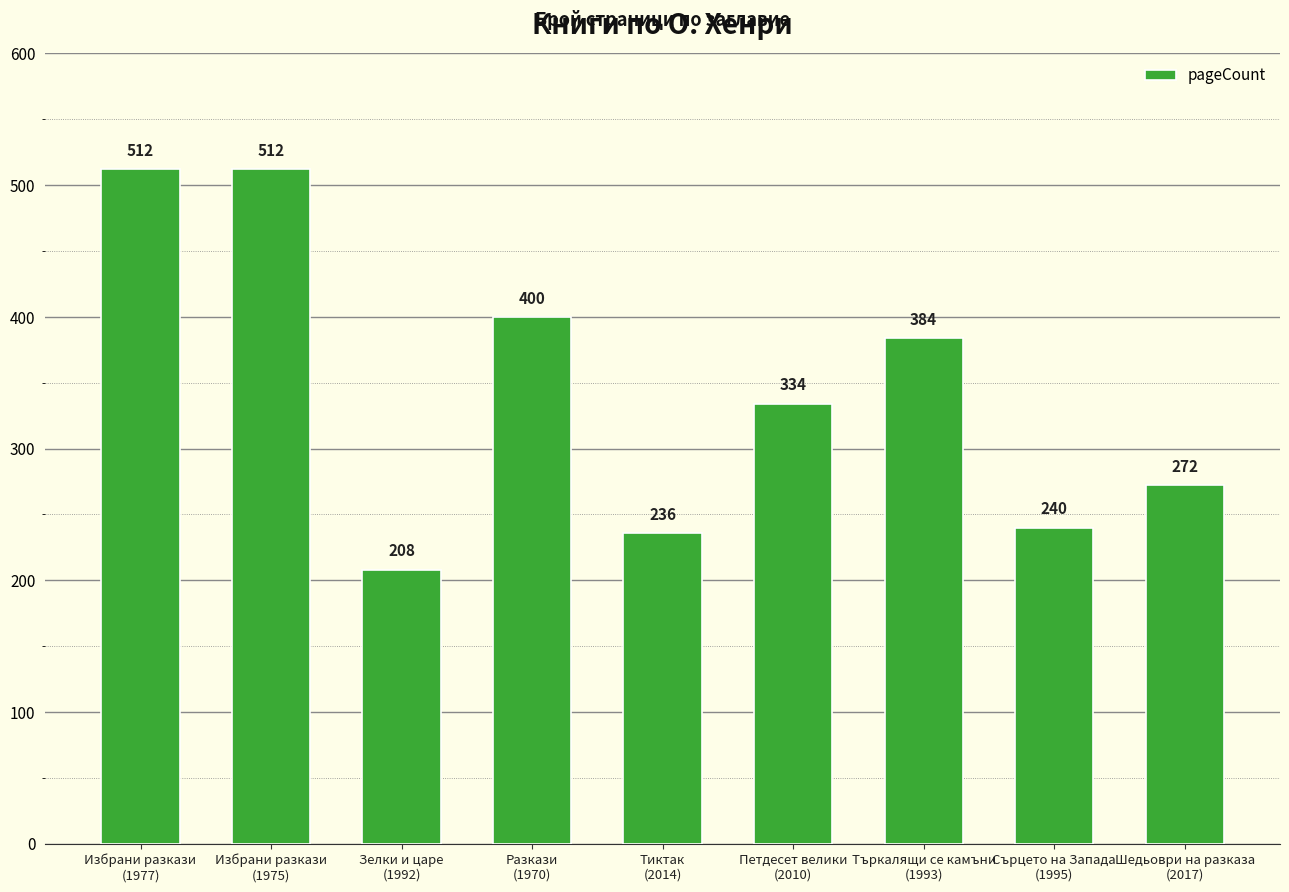

What is the sum of all values?

3098